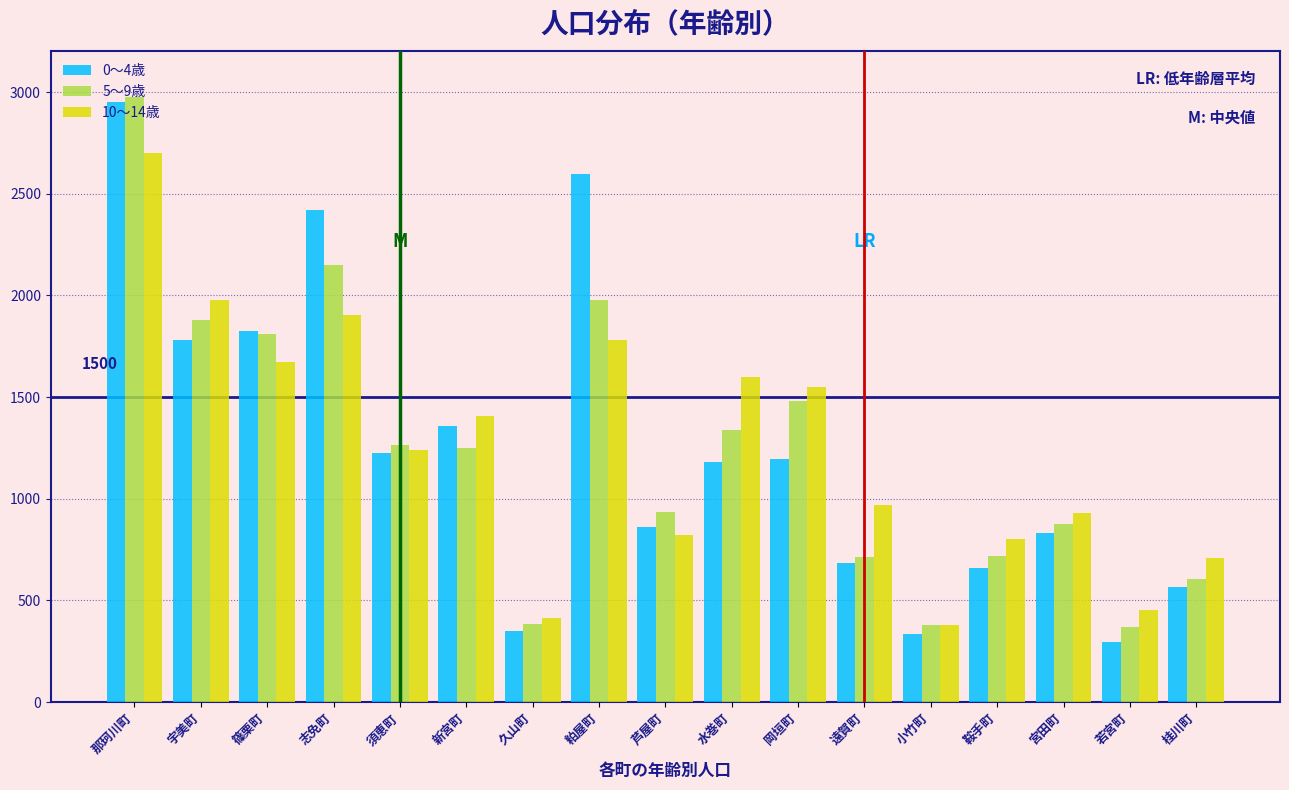

What is the greatest value displayed?

2978